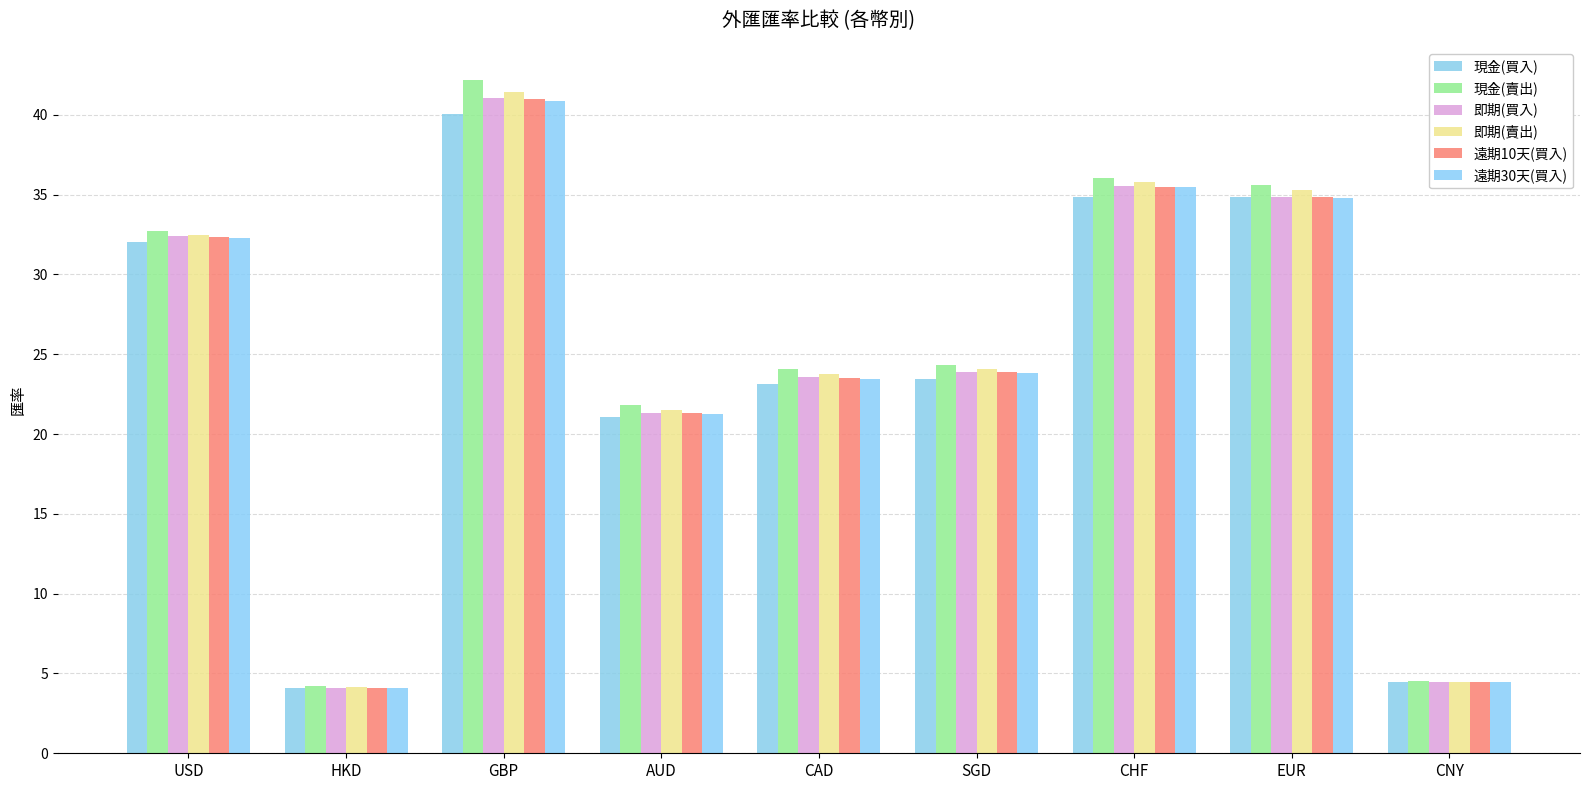

Is it true that 現金(賣出) equals 7.0 at HKD?

False